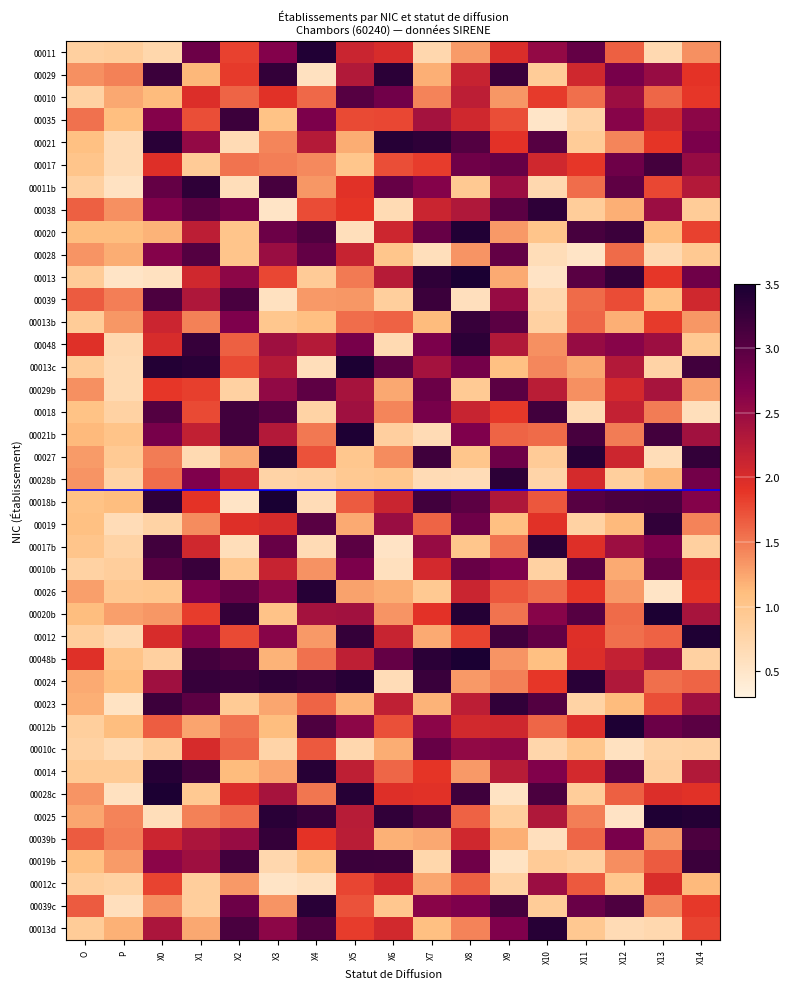

Reading left to right, transcribe all the data shown in this chart.

00011: O=0.8	P=0.9	X0=0.7	X1=2.8	X2=1.8	X3=2.7	X4=3.4	X5=2.1	X6=2.0	X7=0.7	X8=1.3	X9=2.0	X10=2.5	X11=2.9	X12=1.6	X13=0.7	X14=1.4
00029: O=1.4	P=1.5	X0=3.2	X1=1.1	X2=1.9	X3=3.3	X4=0.6	X5=2.3	X6=3.4	X7=1.2	X8=2.1	X9=3.2	X10=0.9	X11=2.1	X12=2.8	X13=2.5	X14=1.9
00010: O=0.8	P=1.2	X0=1.1	X1=2.0	X2=1.6	X3=1.9	X4=1.6	X5=3.0	X6=2.8	X7=1.4	X8=2.2	X9=1.3	X10=1.9	X11=1.6	X12=2.5	X13=1.6	X14=1.9
00035: O=1.5	P=1.1	X0=2.7	X1=1.7	X2=3.2	X3=1.0	X4=2.7	X5=1.8	X6=1.8	X7=2.4	X8=2.1	X9=1.7	X10=0.5	X11=0.8	X12=2.6	X13=2.1	X14=2.6
00021: O=1.1	P=0.7	X0=3.4	X1=2.5	X2=0.7	X3=1.4	X4=2.3	X5=1.2	X6=3.4	X7=3.3	X8=3.0	X9=1.9	X10=3.0	X11=0.9	X12=1.4	X13=1.9	X14=2.7
00017: O=1.0	P=0.7	X0=2.0	X1=0.9	X2=1.5	X3=1.5	X4=1.4	X5=1.0	X6=1.7	X7=1.8	X8=2.8	X9=2.9	X10=2.1	X11=1.9	X12=2.8	X13=3.2	X14=2.5
00011b: O=0.8	P=0.6	X0=2.9	X1=3.3	X2=0.6	X3=3.1	X4=1.3	X5=1.9	X6=2.9	X7=2.7	X8=0.9	X9=2.5	X10=0.7	X11=1.6	X12=2.9	X13=1.8	X14=2.3
00038: O=1.6	P=1.4	X0=2.7	X1=3.0	X2=2.8	X3=0.5	X4=1.8	X5=1.9	X6=0.7	X7=2.1	X8=2.3	X9=3.0	X10=3.3	X11=0.9	X12=1.2	X13=2.5	X14=0.9
00020: O=1.1	P=1.1	X0=1.2	X1=2.2	X2=1.0	X3=2.8	X4=3.1	X5=0.6	X6=2.1	X7=2.9	X8=3.4	X9=1.3	X10=1.0	X11=3.1	X12=3.2	X13=1.1	X14=1.8
00028: O=1.3	P=1.2	X0=2.7	X1=3.0	X2=1.0	X3=2.5	X4=2.9	X5=2.1	X6=1.0	X7=0.6	X8=1.3	X9=2.9	X10=0.6	X11=0.5	X12=1.6	X13=0.7	X14=0.9
00013: O=0.9	P=0.5	X0=0.6	X1=2.1	X2=2.6	X3=1.8	X4=0.9	X5=1.5	X6=2.3	X7=3.3	X8=3.5	X9=1.2	X10=0.5	X11=3.0	X12=3.3	X13=1.9	X14=2.8
00039: O=1.7	P=1.5	X0=3.1	X1=2.3	X2=3.1	X3=0.6	X4=1.3	X5=1.3	X6=0.9	X7=3.2	X8=0.6	X9=2.5	X10=0.7	X11=1.6	X12=1.8	X13=1.0	X14=2.1
00013b: O=0.9	P=1.3	X0=2.1	X1=1.5	X2=2.7	X3=1.0	X4=1.1	X5=1.6	X6=1.6	X7=1.1	X8=3.3	X9=3.0	X10=0.8	X11=1.6	X12=1.2	X13=1.9	X14=1.3
00048: O=1.9	P=0.7	X0=2.0	X1=3.3	X2=1.6	X3=2.5	X4=2.3	X5=2.8	X6=0.7	X7=2.7	X8=3.3	X9=2.3	X10=1.4	X11=2.5	X12=2.6	X13=2.5	X14=0.9
00013c: O=0.9	P=0.7	X0=3.4	X1=3.4	X2=1.8	X3=2.3	X4=0.6	X5=3.5	X6=3.0	X7=2.4	X8=2.8	X9=1.1	X10=1.4	X11=1.2	X12=2.3	X13=0.8	X14=3.2
00029b: O=1.4	P=0.7	X0=1.9	X1=1.8	X2=0.8	X3=2.6	X4=3.0	X5=2.4	X6=1.2	X7=2.9	X8=0.9	X9=3.0	X10=2.2	X11=1.4	X12=2.0	X13=2.4	X14=1.3
00018: O=1.0	P=0.8	X0=3.0	X1=1.8	X2=3.2	X3=3.0	X4=0.8	X5=2.4	X6=1.4	X7=2.8	X8=2.1	X9=1.9	X10=3.2	X11=0.7	X12=2.2	X13=1.5	X14=0.6
00021b: O=1.1	P=1.0	X0=2.8	X1=2.2	X2=3.2	X3=2.3	X4=1.5	X5=3.5	X6=0.8	X7=0.7	X8=2.7	X9=1.6	X10=1.6	X11=3.1	X12=1.5	X13=3.2	X14=2.4
00027: O=1.3	P=0.9	X0=1.5	X1=0.7	X2=1.2	X3=3.4	X4=1.7	X5=1.0	X6=1.4	X7=3.2	X8=1.0	X9=2.8	X10=0.9	X11=3.4	X12=2.1	X13=0.6	X14=3.3
00028b: O=1.3	P=0.8	X0=1.6	X1=2.7	X2=2.1	X3=0.8	X4=0.8	X5=0.9	X6=1.0	X7=0.7	X8=0.6	X9=3.3	X10=0.8	X11=2.0	X12=0.9	X13=1.1	X14=2.8
00018b: O=1.0	P=1.1	X0=3.3	X1=1.9	X2=0.5	X3=3.5	X4=0.6	X5=1.7	X6=2.1	X7=3.2	X8=3.0	X9=2.3	X10=1.7	X11=3.0	X12=3.1	X13=3.1	X14=2.7
00019: O=1.1	P=0.6	X0=0.8	X1=1.4	X2=2.0	X3=2.0	X4=3.0	X5=1.2	X6=2.5	X7=1.6	X8=2.8	X9=1.1	X10=1.9	X11=0.8	X12=1.1	X13=3.3	X14=1.4
00017b: O=1.0	P=0.8	X0=3.2	X1=2.1	X2=0.6	X3=2.9	X4=0.7	X5=3.0	X6=0.5	X7=2.5	X8=1.0	X9=1.5	X10=3.4	X11=2.0	X12=2.5	X13=2.7	X14=0.8
00010b: O=0.8	P=0.9	X0=3.0	X1=3.2	X2=1.0	X3=2.1	X4=1.4	X5=2.7	X6=0.6	X7=2.0	X8=2.9	X9=2.7	X10=0.8	X11=3.0	X12=1.2	X13=2.9	X14=2.0
00026: O=1.3	P=1.0	X0=1.0	X1=2.7	X2=2.9	X3=2.6	X4=3.4	X5=1.3	X6=1.2	X7=0.9	X8=2.1	X9=1.7	X10=1.6	X11=1.9	X12=1.3	X13=0.5	X14=1.9
00020b: O=1.1	P=1.3	X0=1.3	X1=1.8	X2=3.3	X3=1.0	X4=2.4	X5=2.4	X6=1.3	X7=1.9	X8=3.4	X9=1.5	X10=2.6	X11=3.0	X12=1.6	X13=3.5	X14=2.4
00012: O=0.9	P=0.7	X0=2.0	X1=2.6	X2=1.8	X3=2.6	X4=1.3	X5=3.3	X6=2.1	X7=1.2	X8=1.8	X9=3.2	X10=2.9	X11=2.0	X12=1.6	X13=1.6	X14=3.4
00048b: O=1.9	P=1.0	X0=0.8	X1=3.2	X2=3.1	X3=1.2	X4=1.5	X5=2.2	X6=2.9	X7=3.4	X8=3.5	X9=1.3	X10=1.1	X11=2.0	X12=2.2	X13=2.5	X14=0.8
00024: O=1.2	P=1.1	X0=2.4	X1=3.3	X2=3.2	X3=3.3	X4=3.3	X5=3.4	X6=0.6	X7=3.2	X8=1.3	X9=1.5	X10=1.9	X11=3.4	X12=2.3	X13=1.6	X14=1.6
00023: O=1.2	P=0.5	X0=3.2	X1=3.0	X2=0.9	X3=1.2	X4=1.6	X5=1.2	X6=2.2	X7=1.2	X8=2.2	X9=3.3	X10=3.0	X11=0.8	X12=1.1	X13=1.7	X14=2.4
00012b: O=0.9	P=1.1	X0=1.7	X1=1.3	X2=1.5	X3=1.1	X4=3.1	X5=2.6	X6=1.7	X7=2.6	X8=2.1	X9=2.1	X10=1.6	X11=2.0	X12=3.5	X13=2.9	X14=3.0
00010c: O=0.8	P=0.7	X0=0.9	X1=2.0	X2=1.6	X3=0.8	X4=1.7	X5=0.7	X6=1.2	X7=2.9	X8=2.6	X9=2.6	X10=0.7	X11=1.0	X12=0.6	X13=0.8	X14=0.8
00014: O=0.9	P=0.9	X0=3.4	X1=3.2	X2=1.1	X3=1.3	X4=3.4	X5=2.2	X6=1.6	X7=1.9	X8=1.3	X9=2.3	X10=2.7	X11=2.0	X12=3.0	X13=0.8	X14=2.3
00028c: O=1.3	P=0.6	X0=3.5	X1=0.9	X2=2.0	X3=2.4	X4=1.5	X5=3.4	X6=2.0	X7=1.9	X8=3.2	X9=0.5	X10=3.1	X11=0.9	X12=1.6	X13=2.0	X14=1.9
00025: O=1.2	P=1.4	X0=0.6	X1=1.5	X2=1.6	X3=3.4	X4=3.3	X5=2.3	X6=3.3	X7=3.1	X8=1.6	X9=0.9	X10=2.3	X11=1.5	X12=0.5	X13=3.4	X14=3.4
00039b: O=1.7	P=1.5	X0=2.1	X1=2.4	X2=2.5	X3=3.3	X4=1.9	X5=2.2	X6=1.2	X7=1.2	X8=2.1	X9=1.2	X10=0.6	X11=1.6	X12=2.7	X13=1.3	X14=3.1
00019b: O=1.1	P=1.3	X0=2.6	X1=2.5	X2=3.2	X3=0.7	X4=1.0	X5=3.2	X6=3.2	X7=0.7	X8=2.8	X9=0.5	X10=0.9	X11=0.8	X12=1.4	X13=1.7	X14=3.2
00012c: O=0.9	P=0.8	X0=1.8	X1=0.9	X2=1.3	X3=0.5	X4=0.6	X5=1.8	X6=2.0	X7=1.2	X8=1.6	X9=0.8	X10=2.5	X11=1.7	X12=1.0	X13=2.0	X14=1.1
00039c: O=1.7	P=0.6	X0=1.4	X1=0.9	X2=2.8	X3=1.3	X4=3.4	X5=1.7	X6=1.0	X7=2.6	X8=2.7	X9=3.1	X10=0.9	X11=2.9	X12=3.1	X13=1.4	X14=1.9
00013d: O=0.9	P=1.2	X0=2.4	X1=1.2	X2=3.1	X3=2.6	X4=3.1	X5=1.8	X6=2.1	X7=1.1	X8=1.4	X9=2.7	X10=3.4	X11=1.0	X12=0.7	X13=0.7	X14=1.8